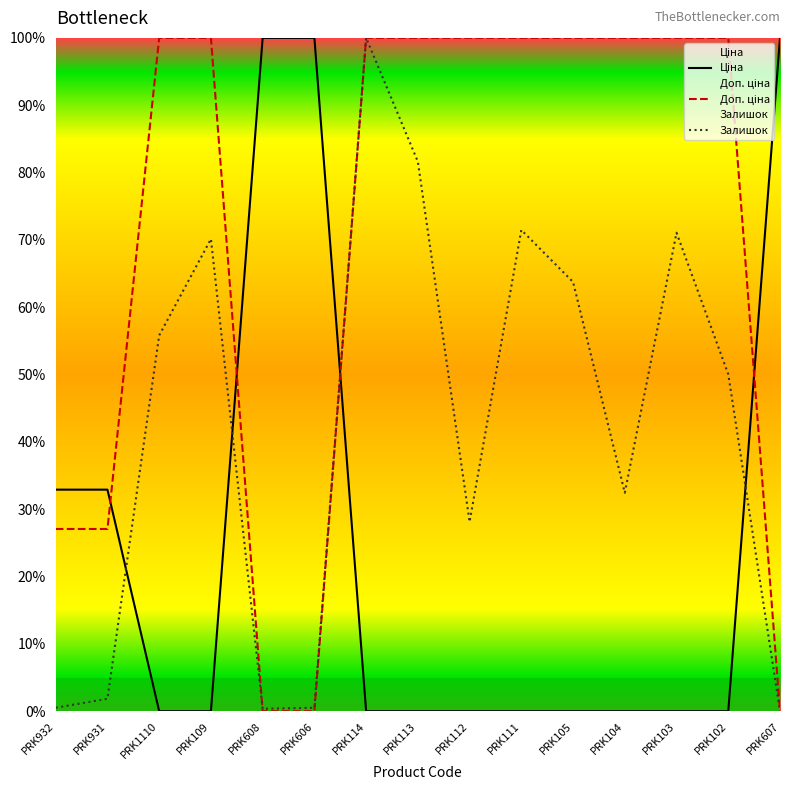

True or false: Доп. ціна has more than 0 interior local peaks.

False